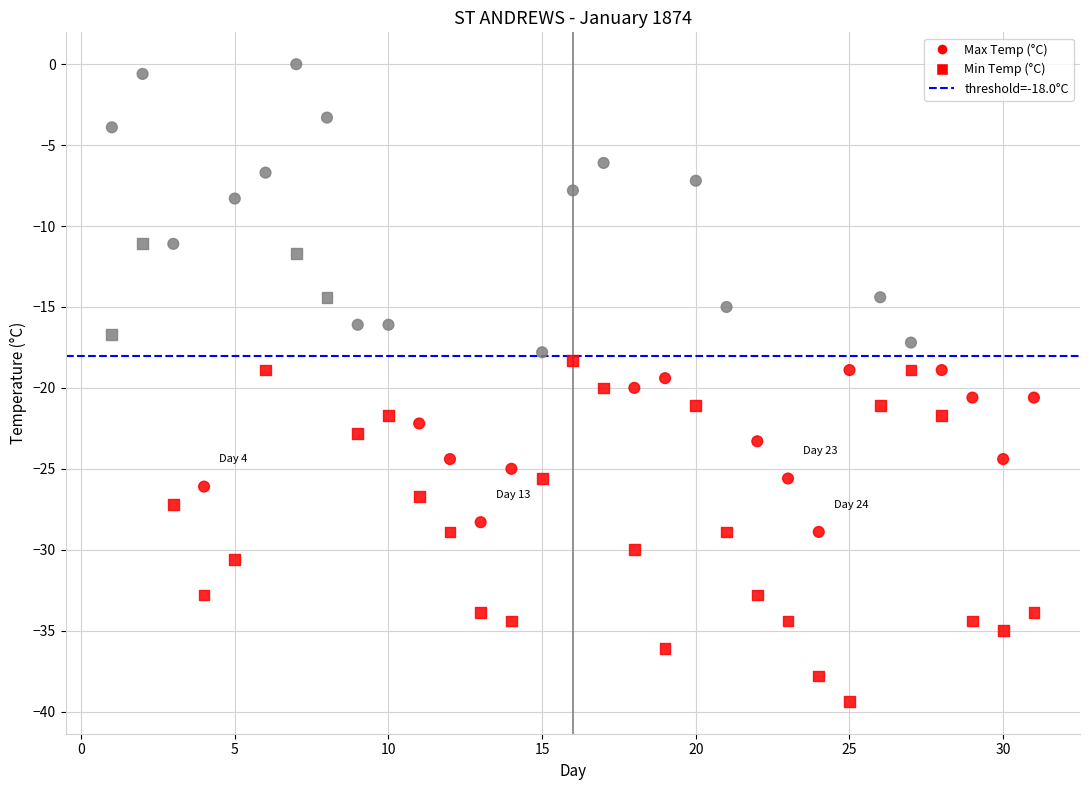

How many points are shown in the scatter plot?

62